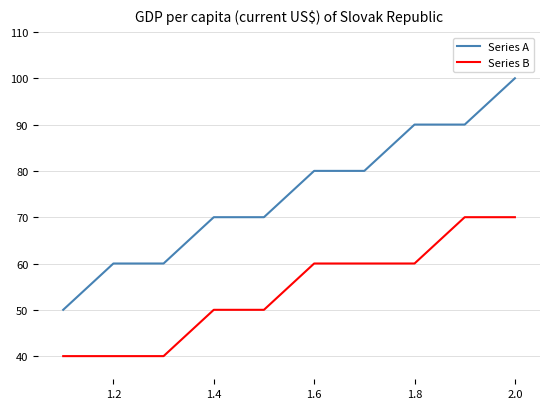

What is the difference between the maximum and minimum values in the Series A series?

50